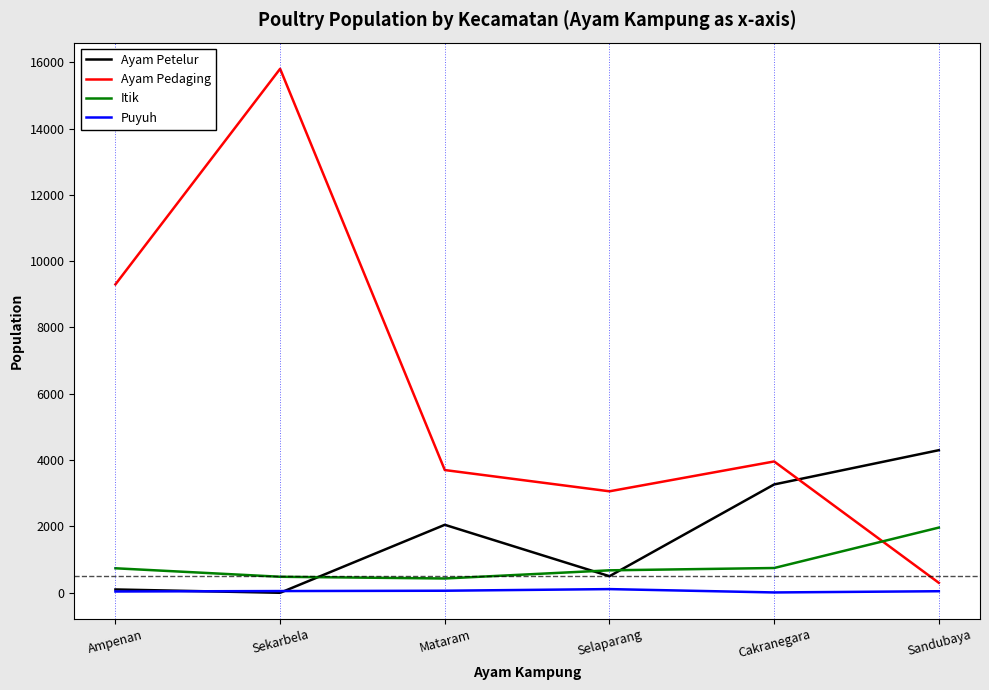

Which series has the largest total across all categories?

Ayam Pedaging